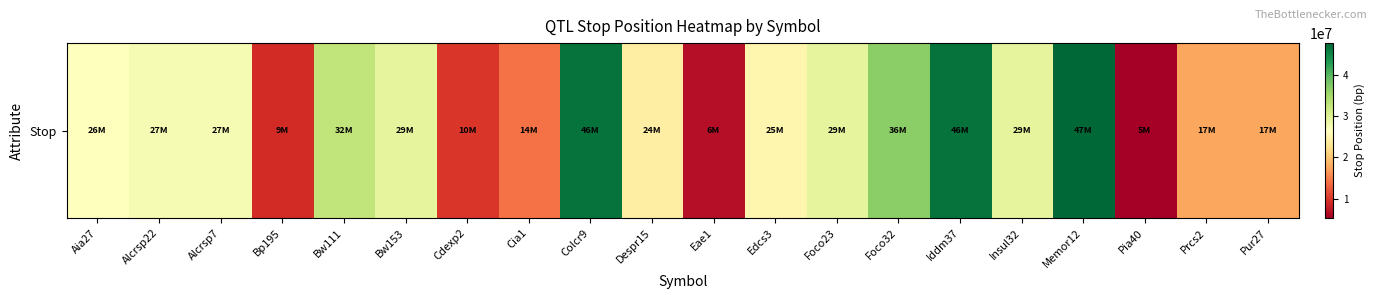

How many values are below 27339237?

10